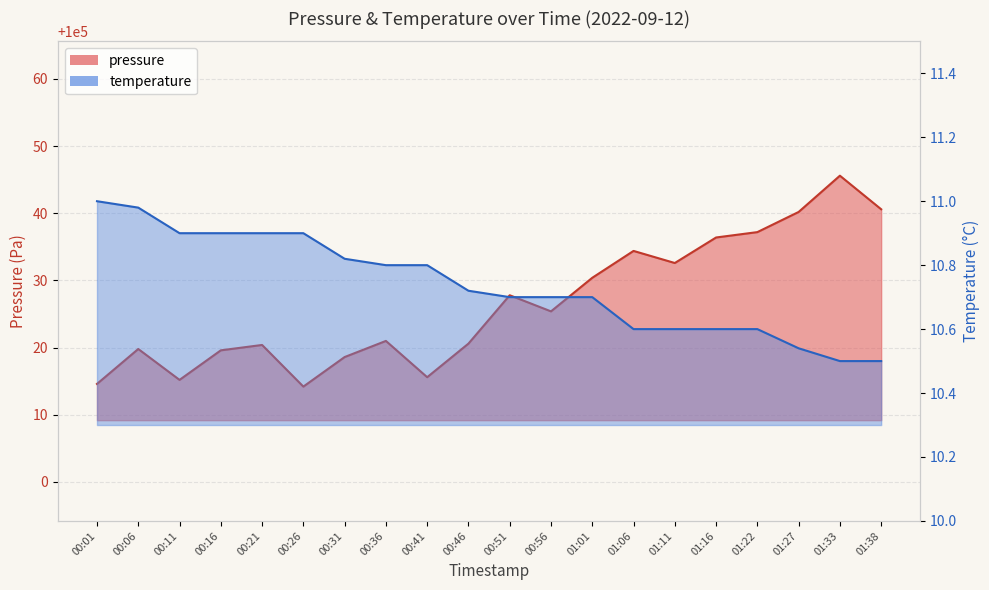

Rank the series by their average value, from lowest to highest.

temperature, pressure